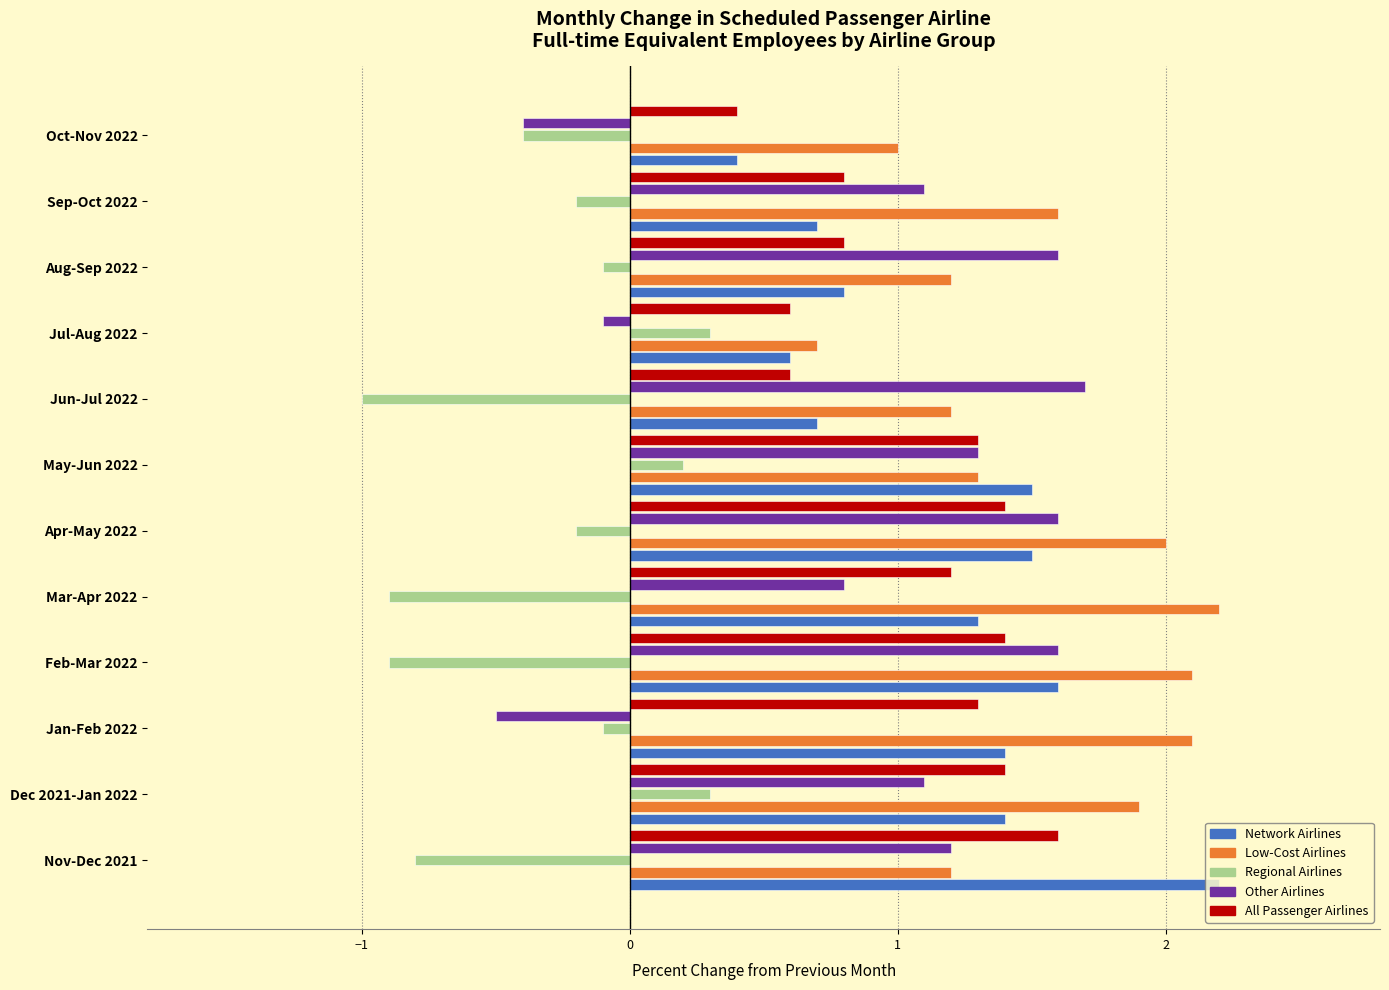

What is the minimum value shown in the chart?

-1.0